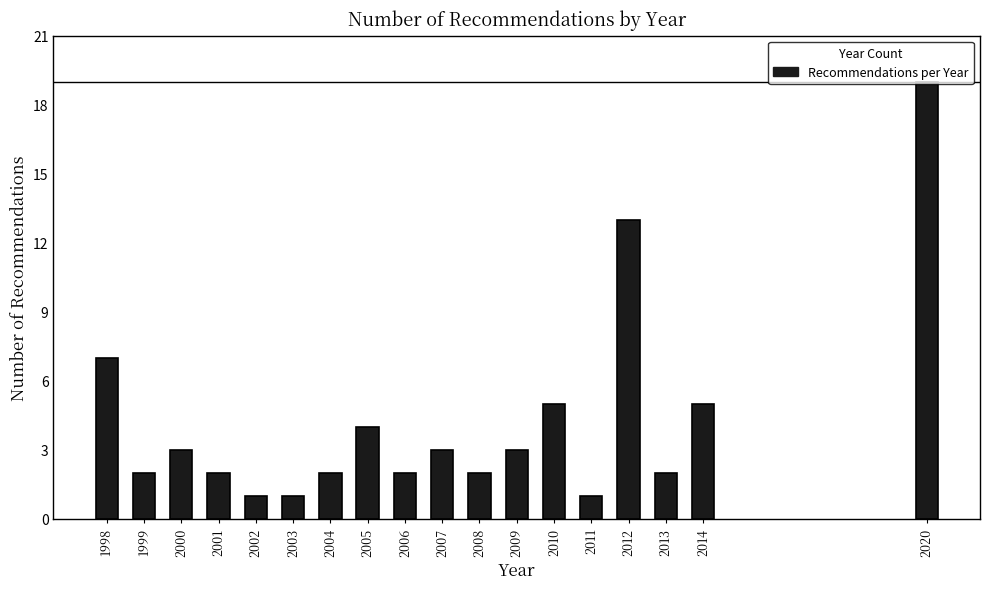

What is the greatest value displayed?

19